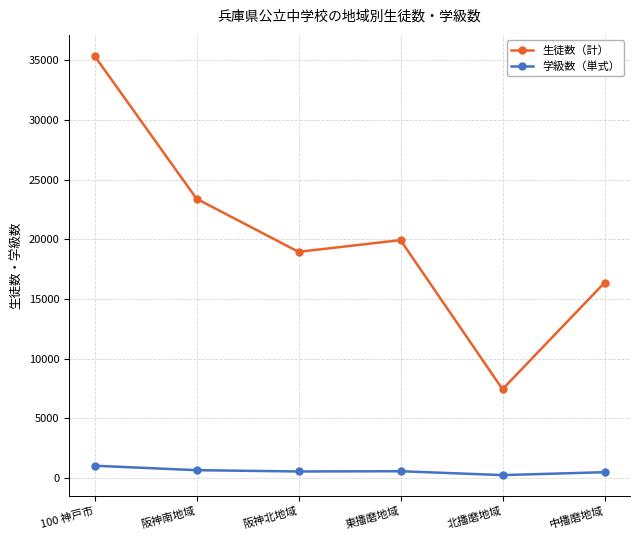

At 中播磨地域, list the series in order from largest to smallest.

生徒数（計）, 学級数（単式）